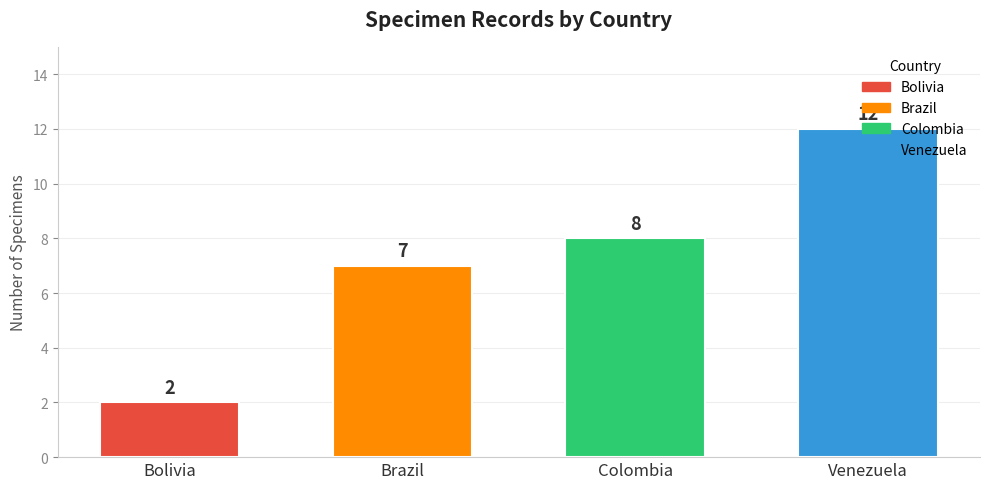

Is it true that the value at Venezuela is 12?

True